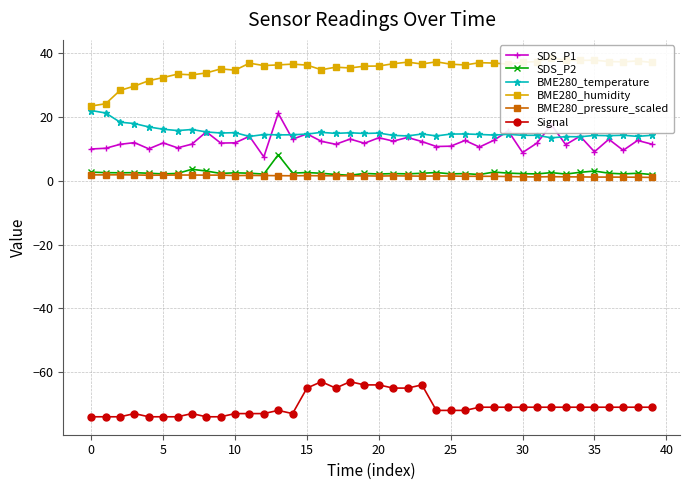

True or false: Signal and SDS_P1 intersect in this chart.

False